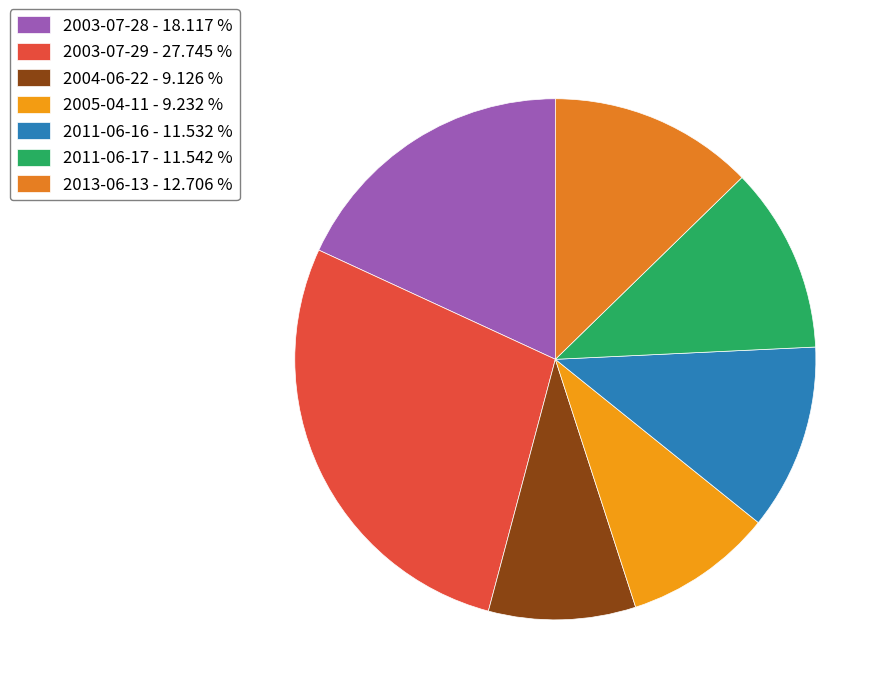

Count the number of slices in the pie.

7